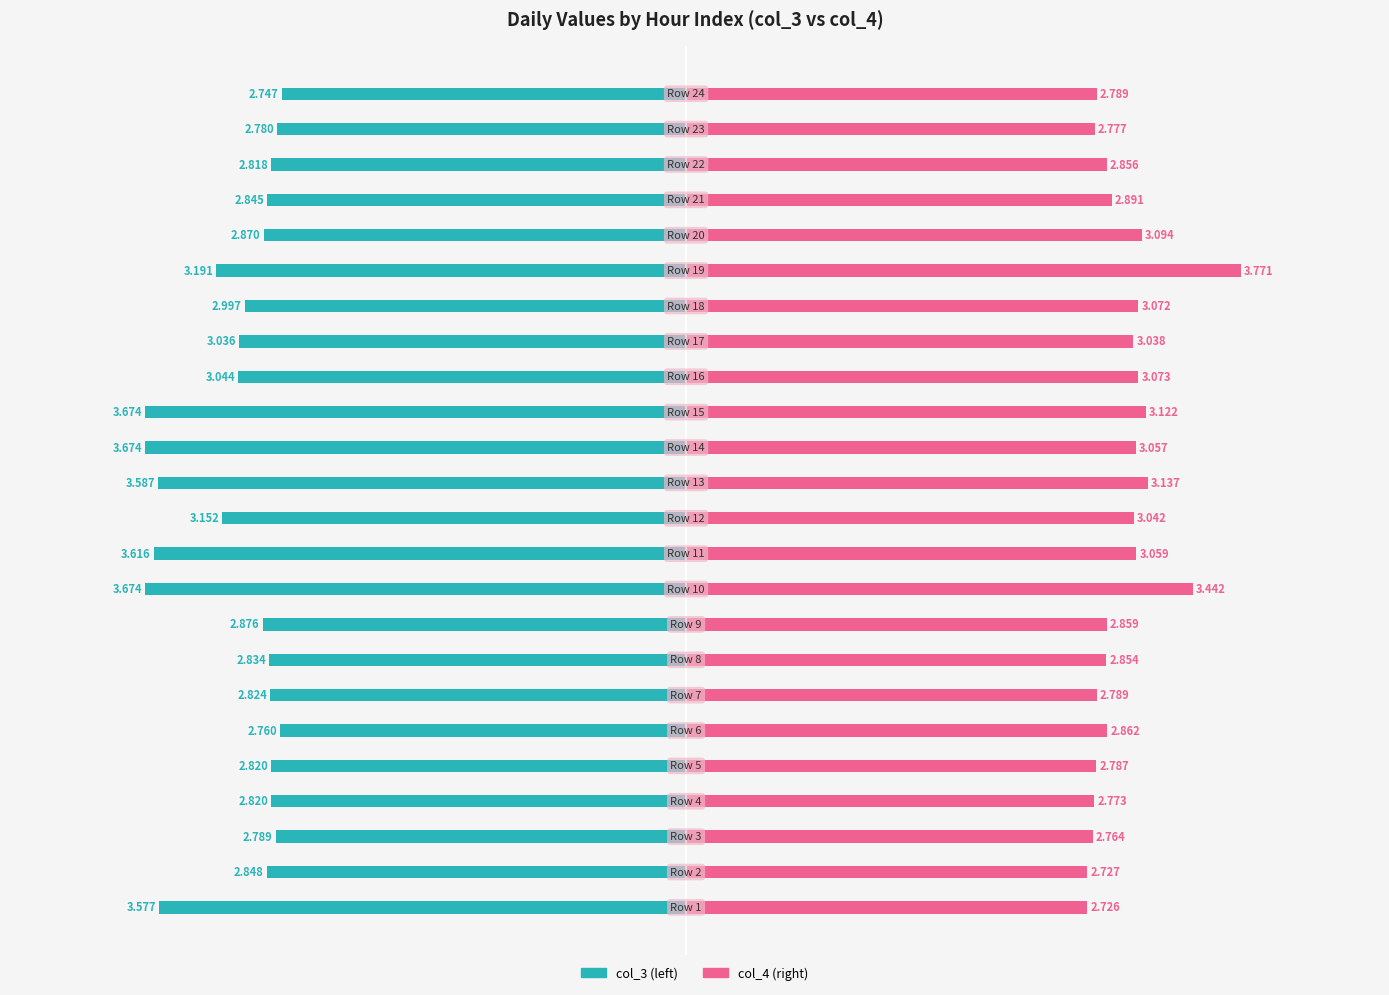

At how many categories does at least one series exceed 0?

24